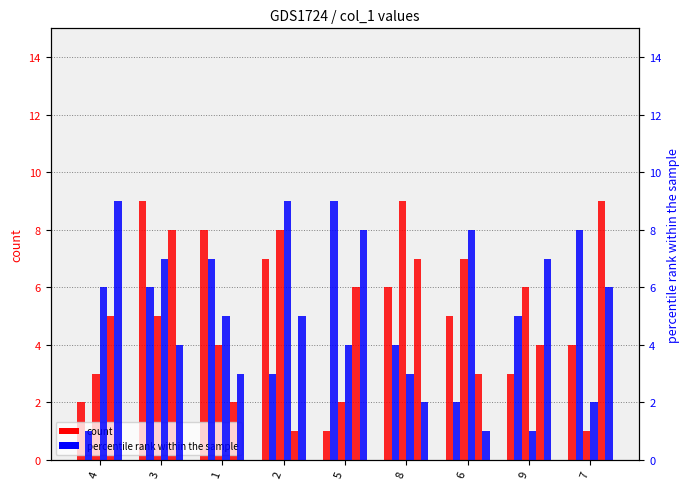

Is it true that col_2 equals 9 at 3?

True